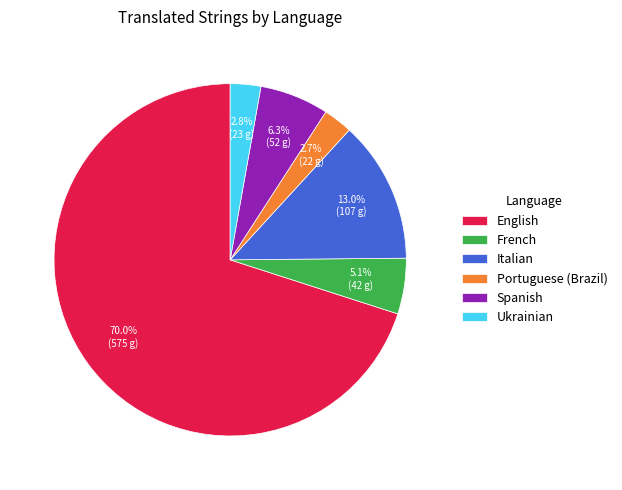

Between English and Spanish, which is larger?

English